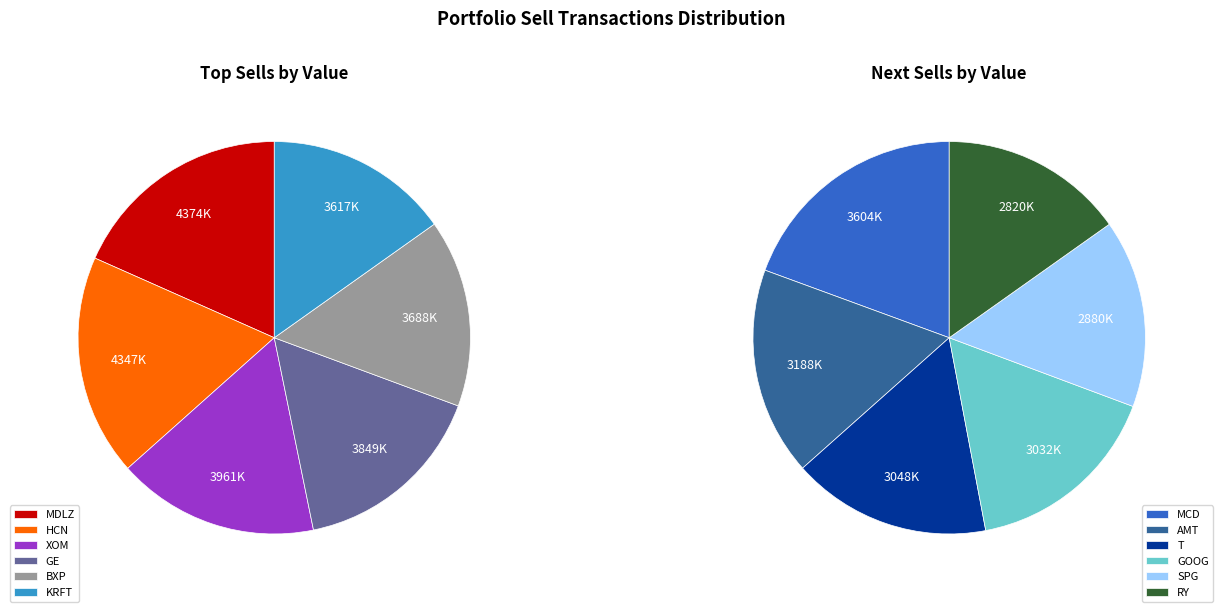

Rank the categories by value from highest to lowest.

MDLZ, HCN, XOM, GE, BXP, KRFT, MCD, AMT, T, GOOG, SPG, RY